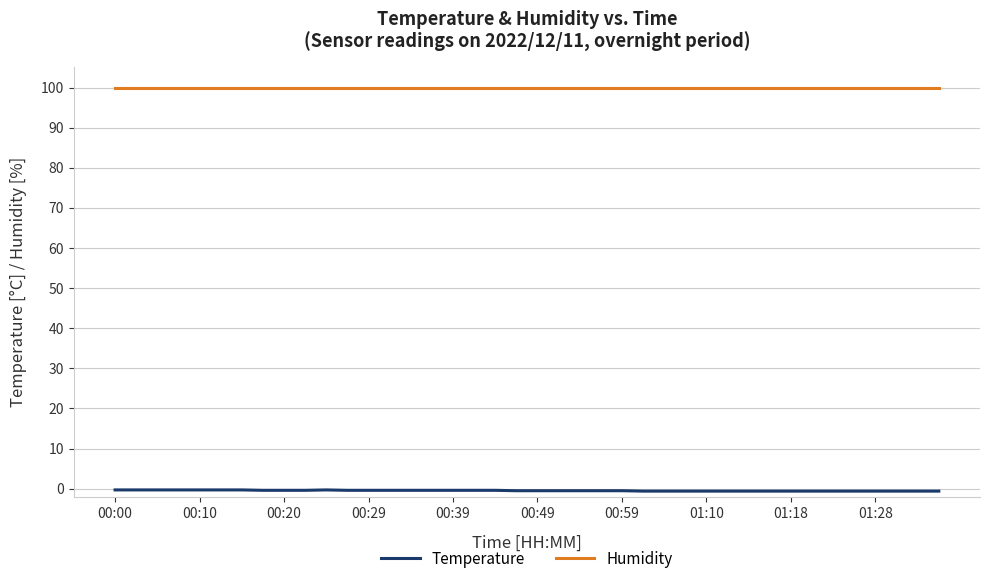

What is the lowest value of the Humidity series?

99.9